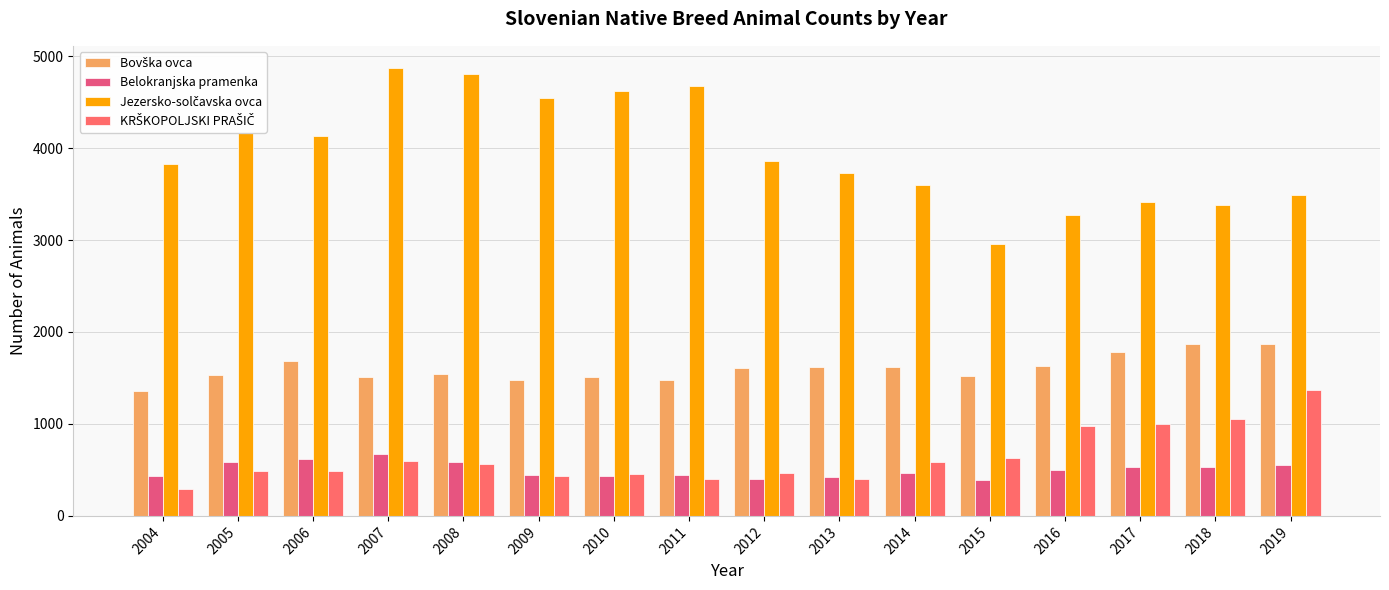

The value of Belokranjska pramenka at 2010 is 190. True or false?

False